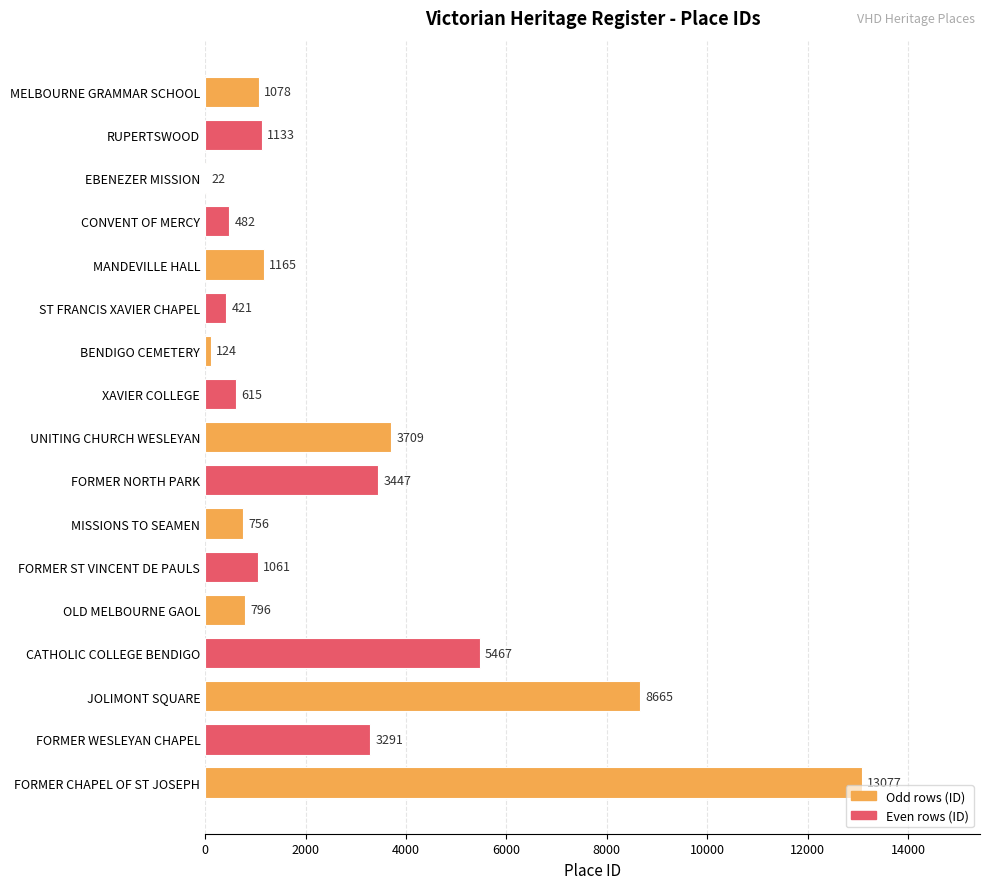

The value at CATHOLIC COLLEGE BENDIGO is 7330. True or false?

False